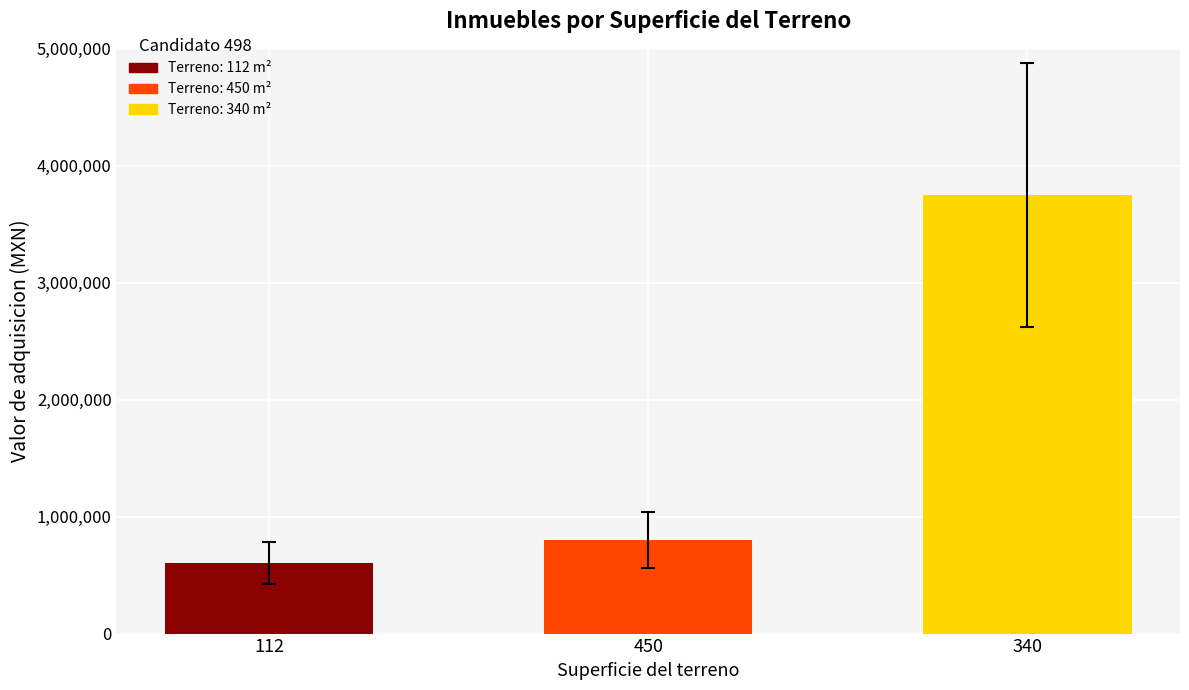

What is the difference between the second highest and minimum values?

200000